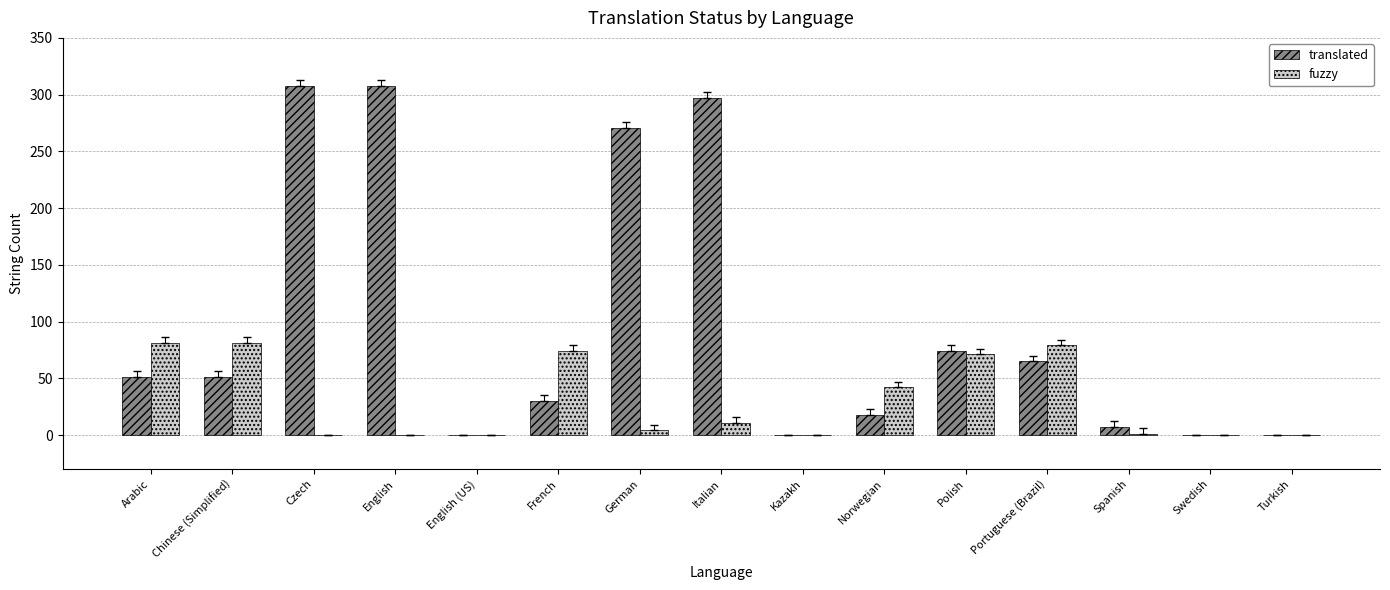

Which series changed the most between Kazakh and Polish?

translated